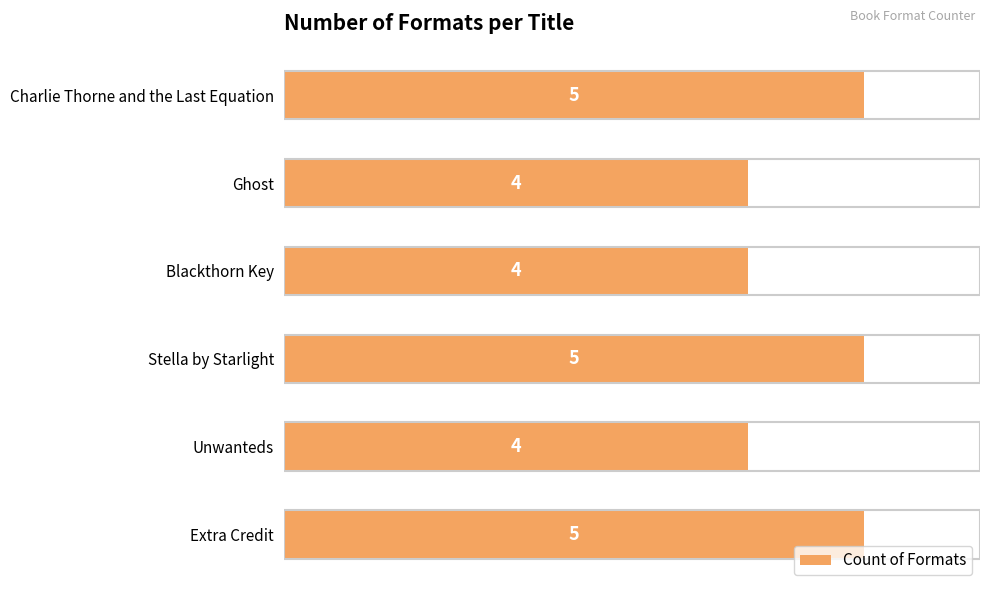

Is it true that the value at Unwanteds is 7?

False